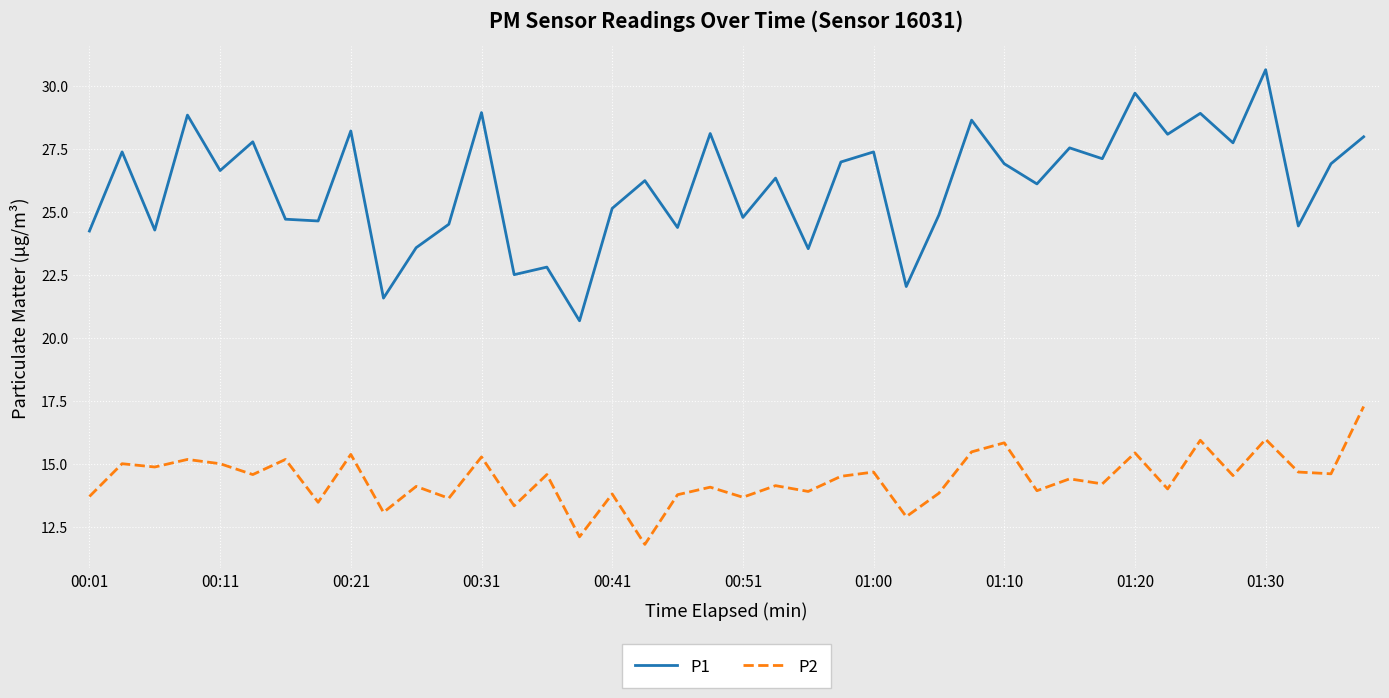

List the series in order of their peak value, lowest first.

P2, P1